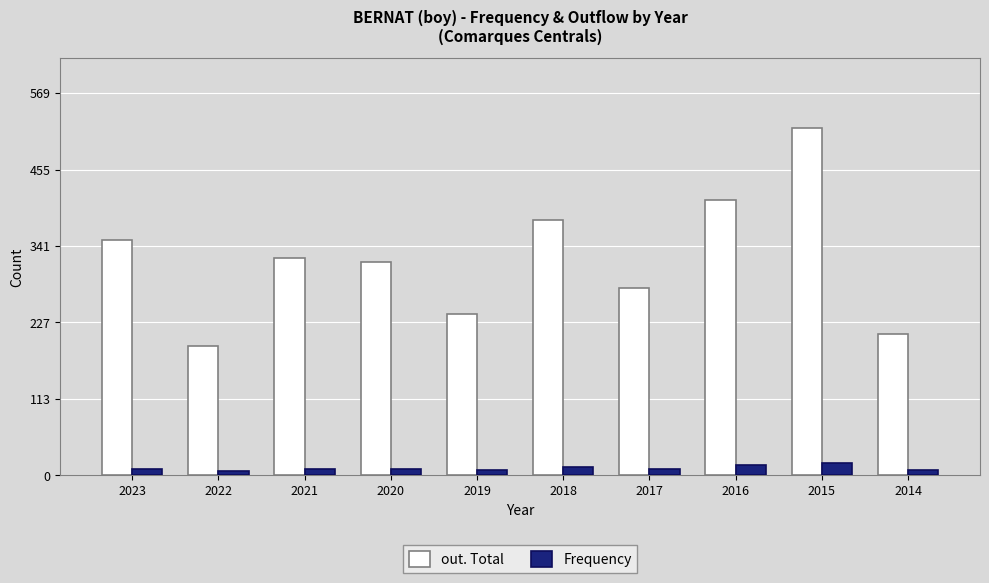

At how many categories does at least one series exceed 364?

3